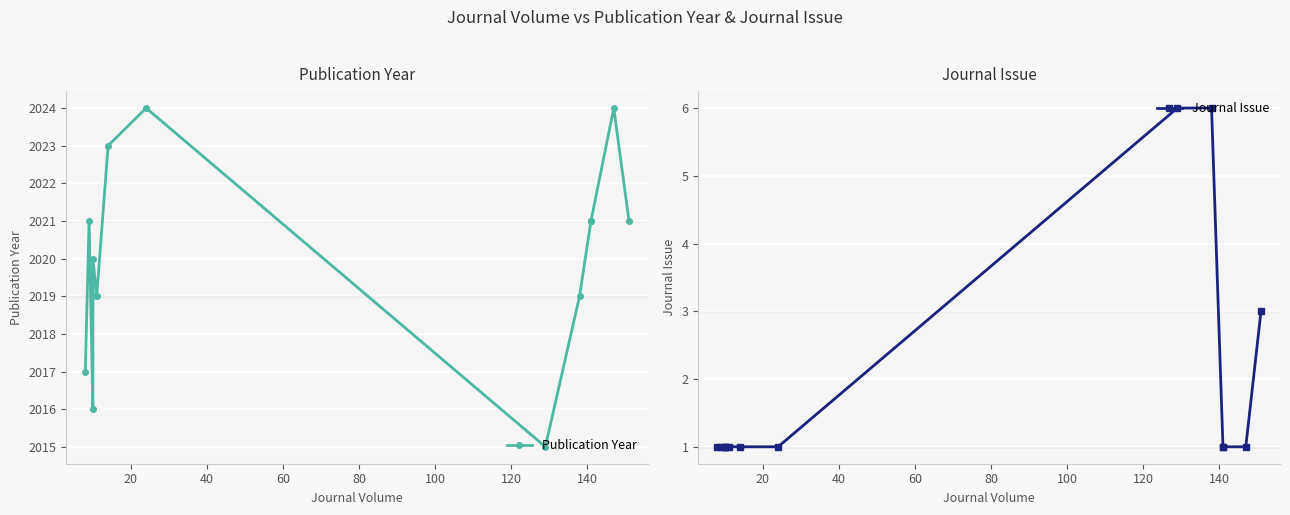

List the series in order of their peak value, highest first.

Publication Year, Journal Issue